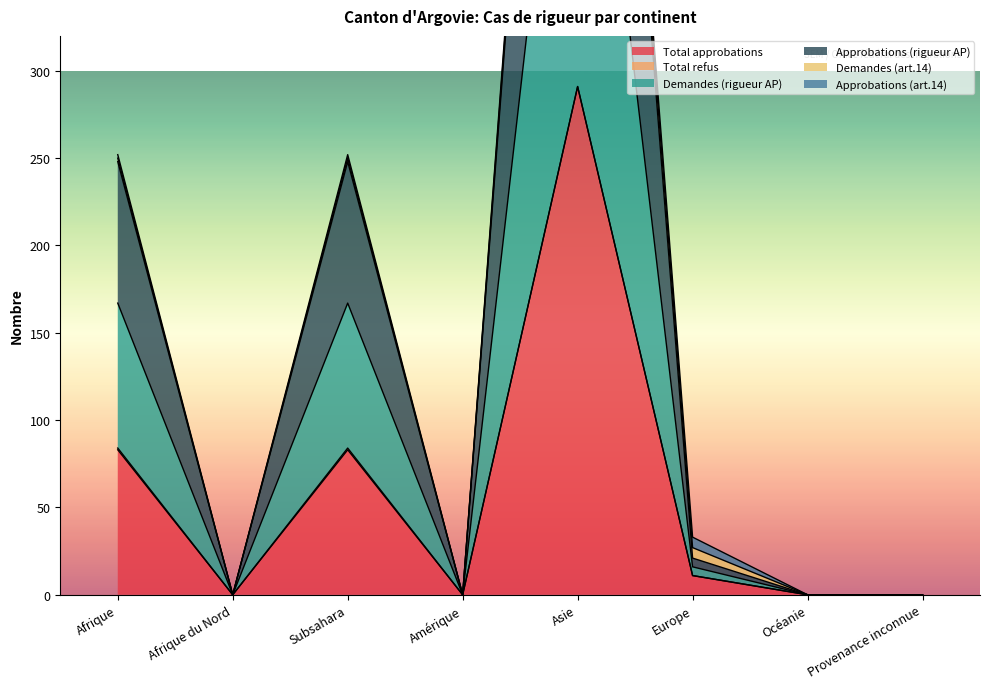

List the labels in order of Approbations (rigueur AP) value, largest first.

Asie, Afrique, Subsahara, Europe, Afrique du Nord, Amérique, Océanie, Provenance inconnue